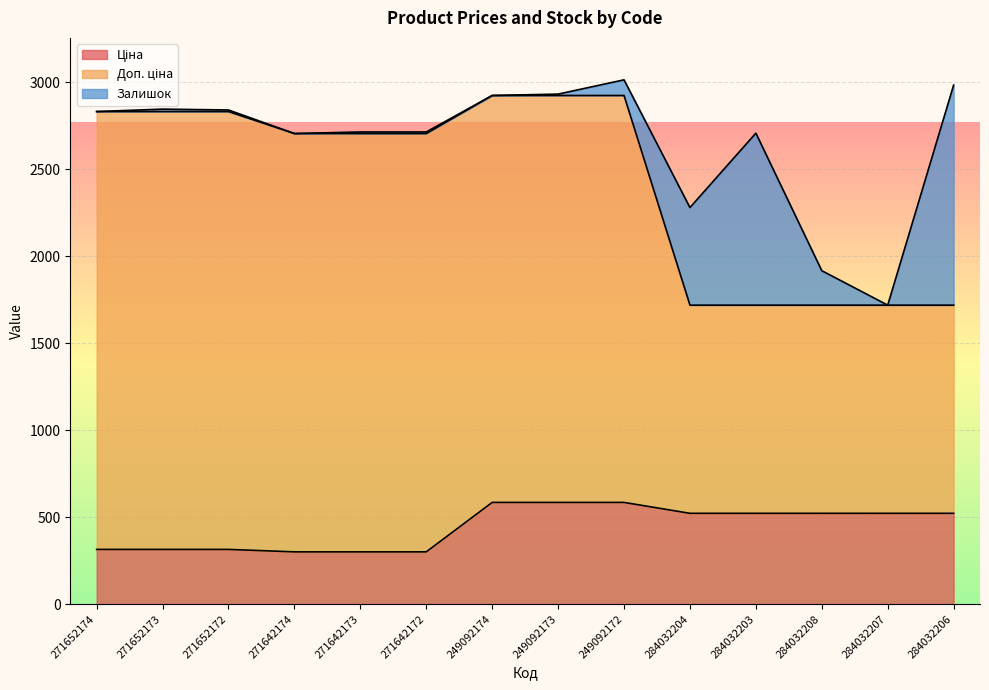

Which has a higher value, 271652173 or 249092174?

249092174